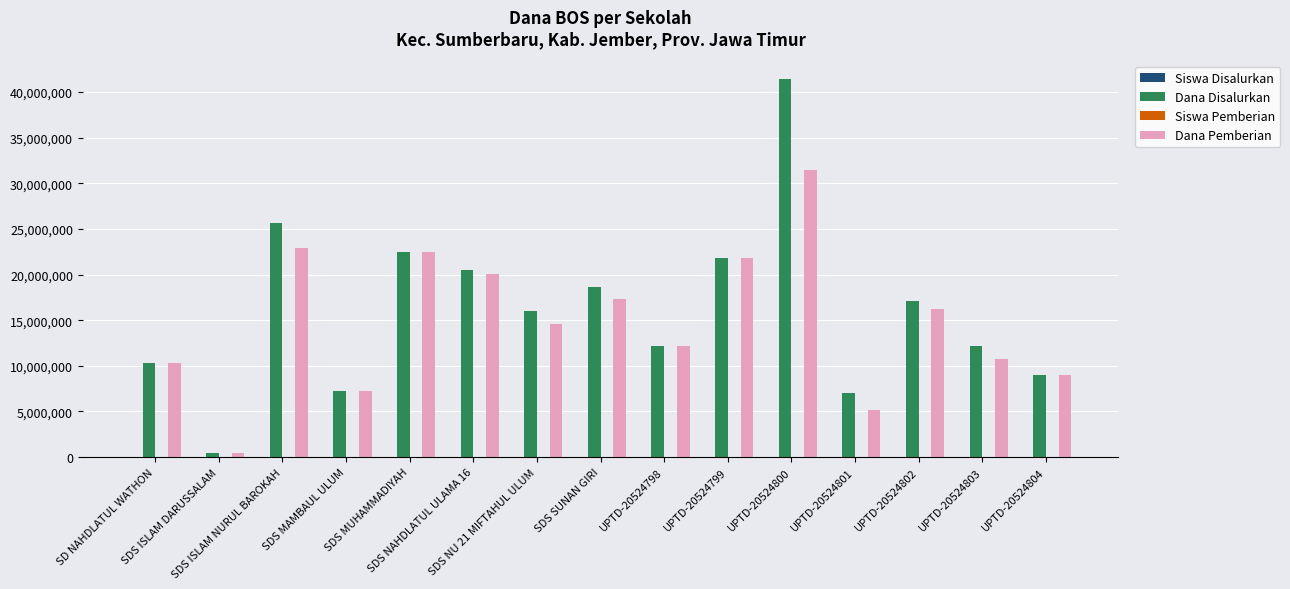

What is the greatest value displayed?

41400000